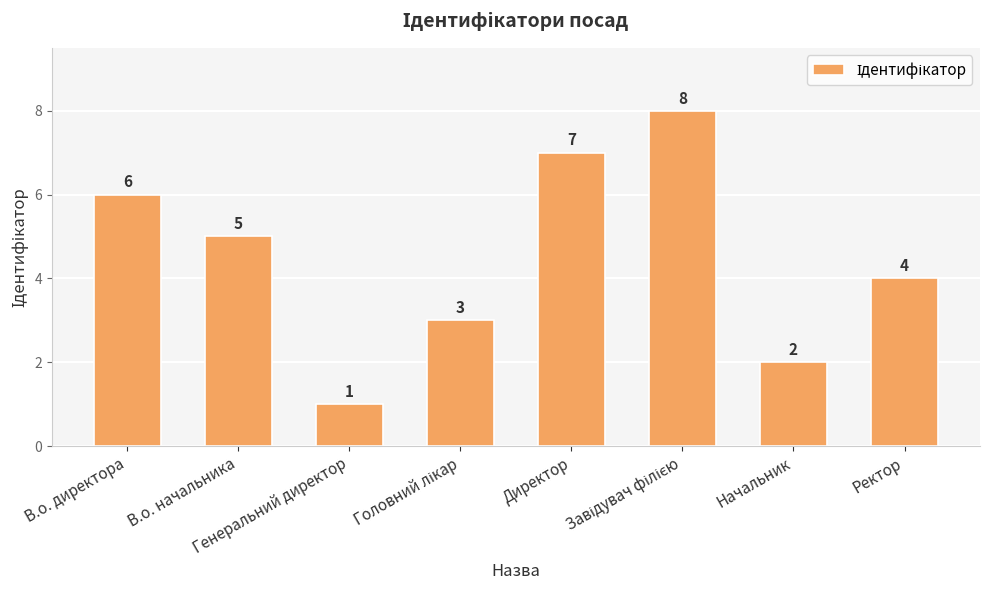

Count the values in the range 3 to 7.

5